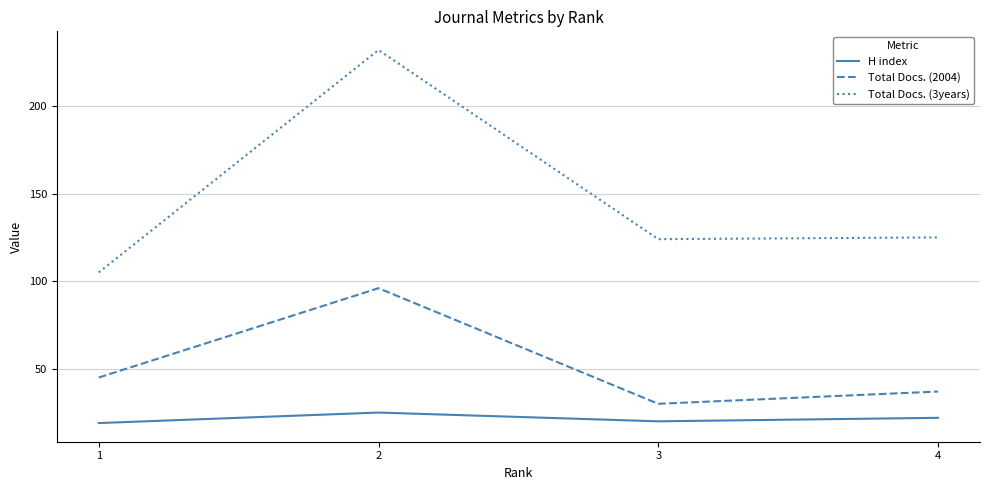

At 2, list the series in order from largest to smallest.

Total Docs. (3years), Total Docs. (2004), H index